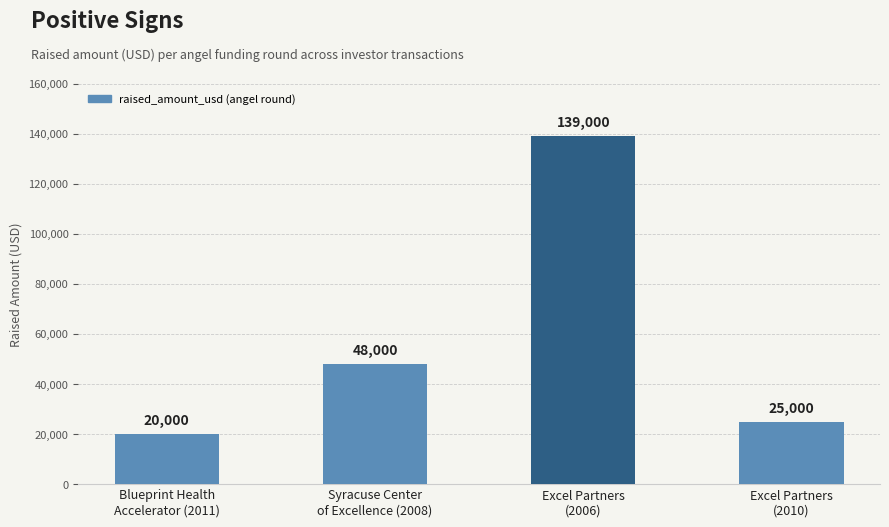

How many data points does each series have?

4